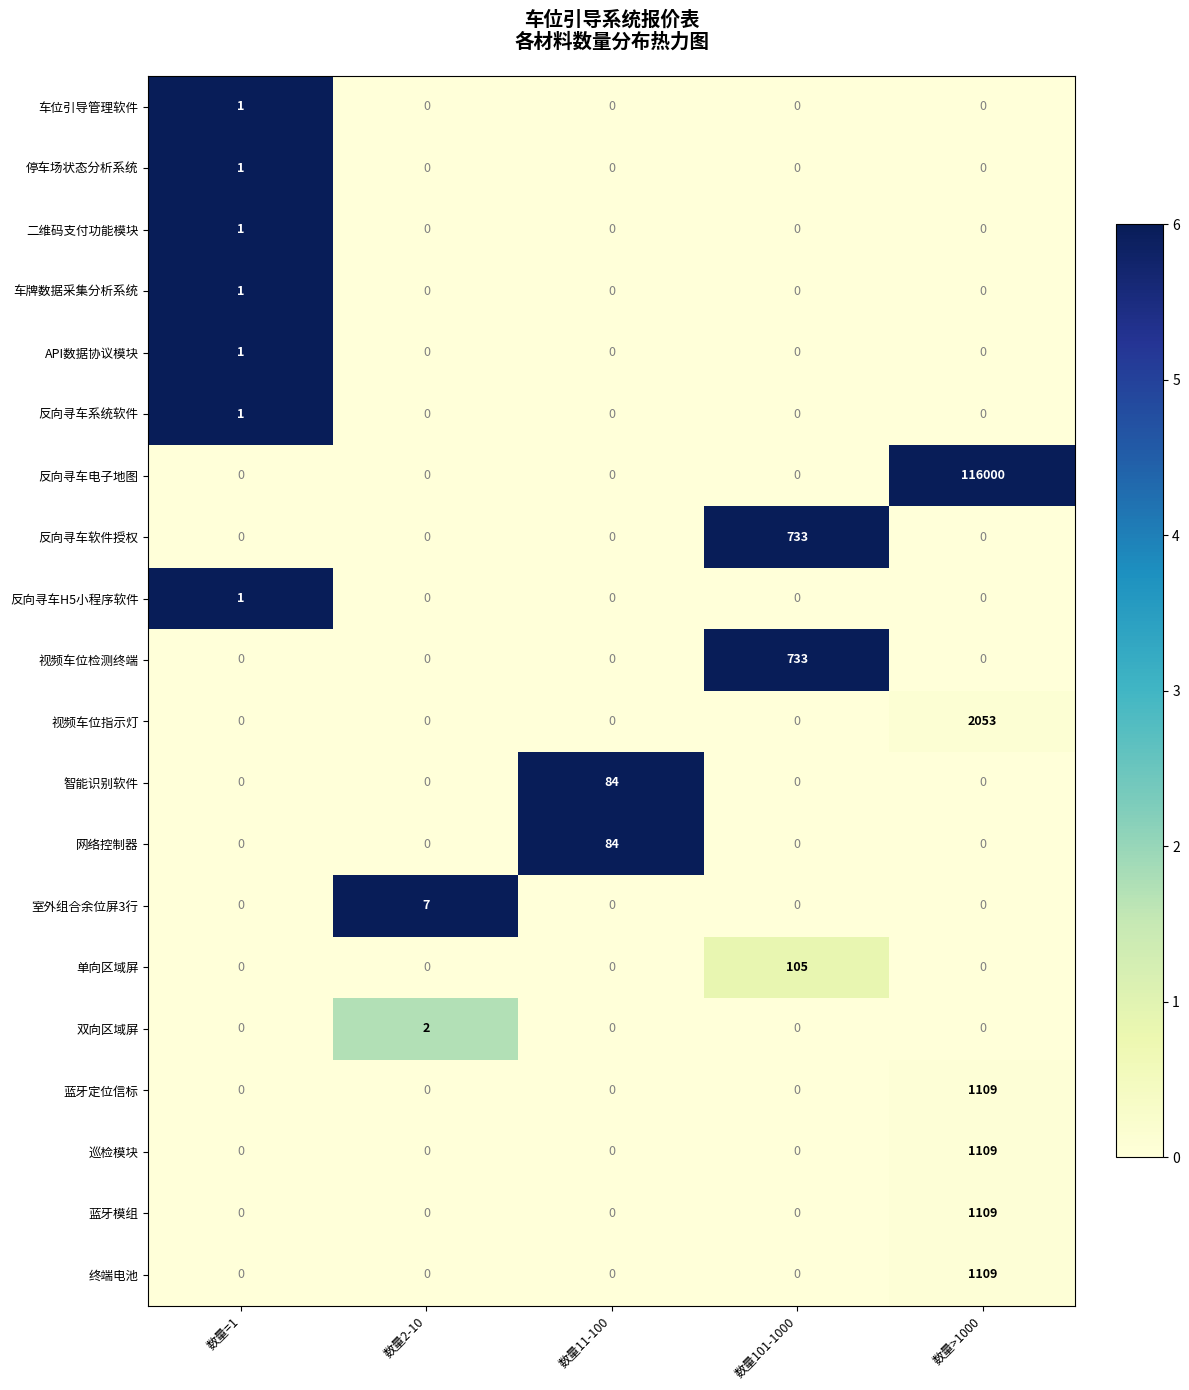

At how many categories does at least one series exceed 0?

5